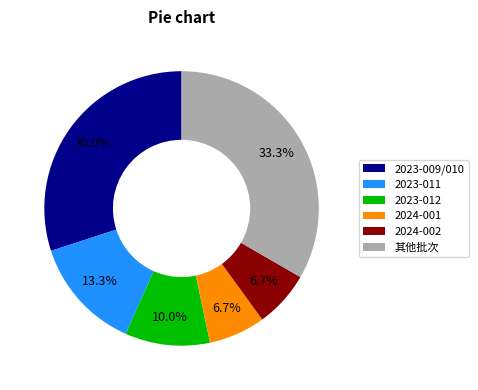

What is the ratio of the value at 2023-011 to the value at 其他批次?

0.4